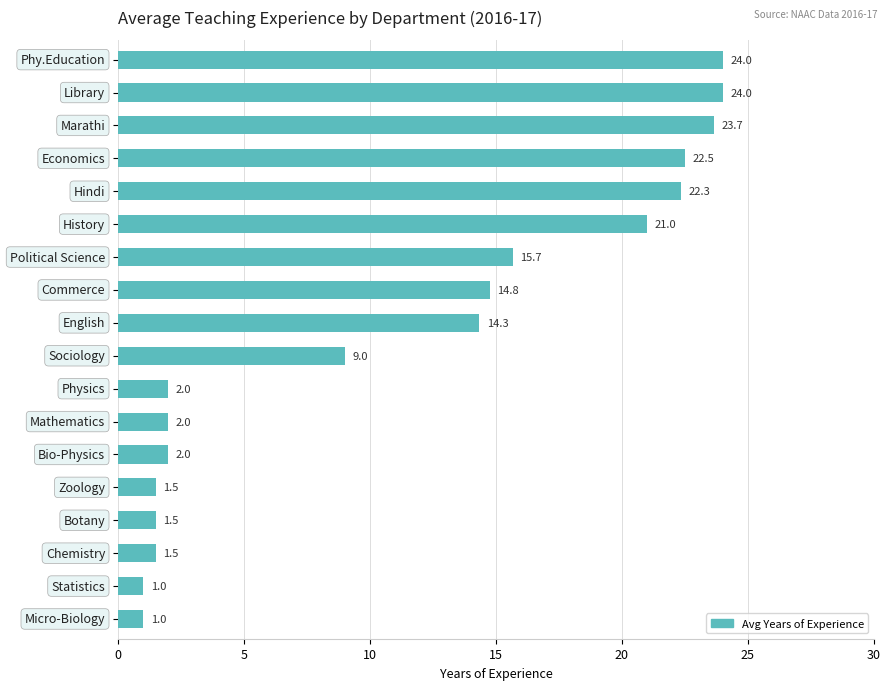

What is the difference between the maximum and minimum values?

23.0